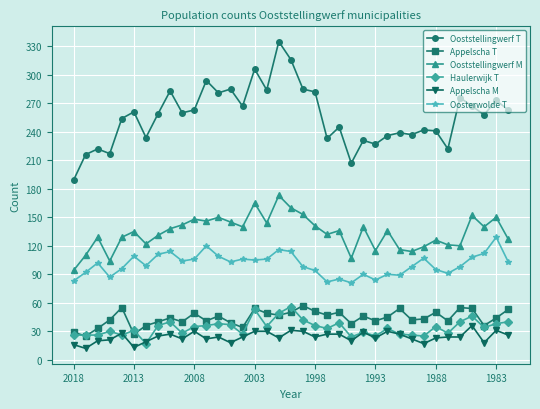

Is this an area chart (filled region under the line)?

No